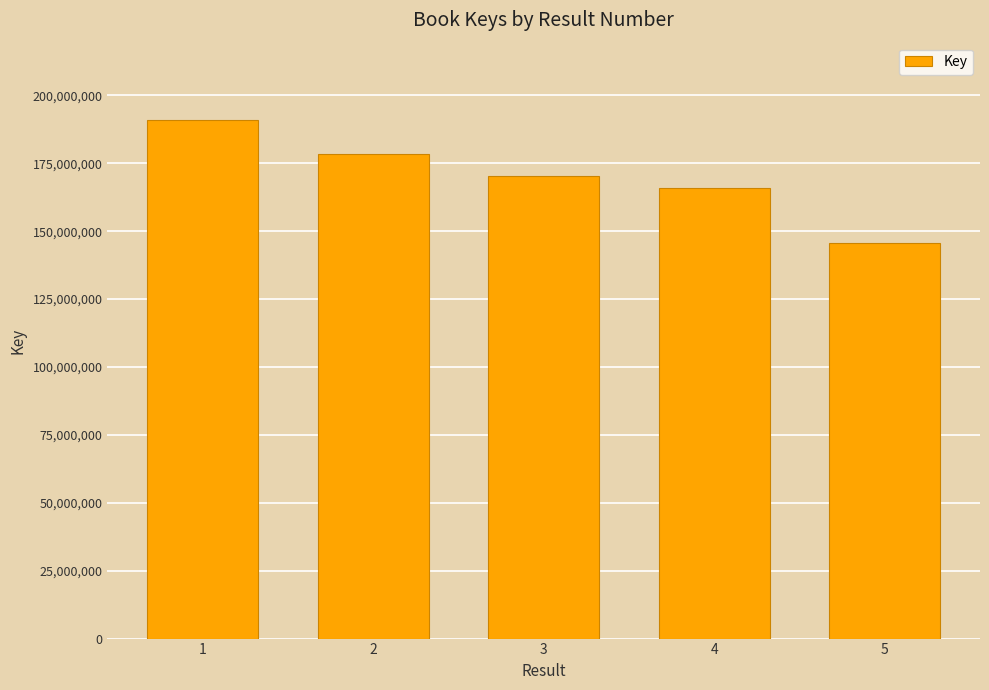

What is the maximum value shown in the chart?

190790374